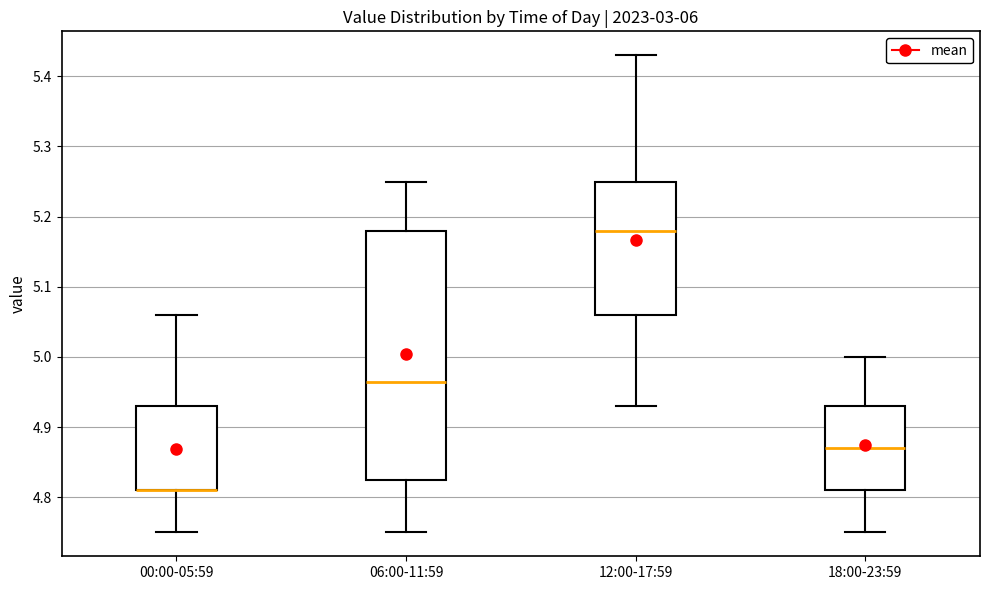

Where does the upper whisker of the box for 00:00-05:59 end on the y-axis? The values are not printed on the chart, so give them approximately, as read against the axis.

5.06